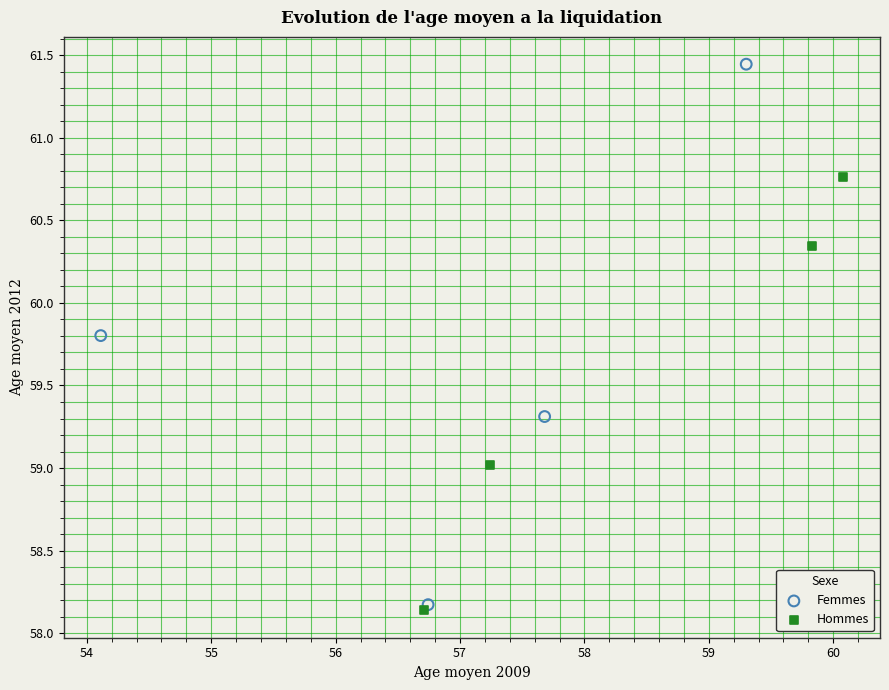

Which series reaches the maximum Y coordinate?

Femmes